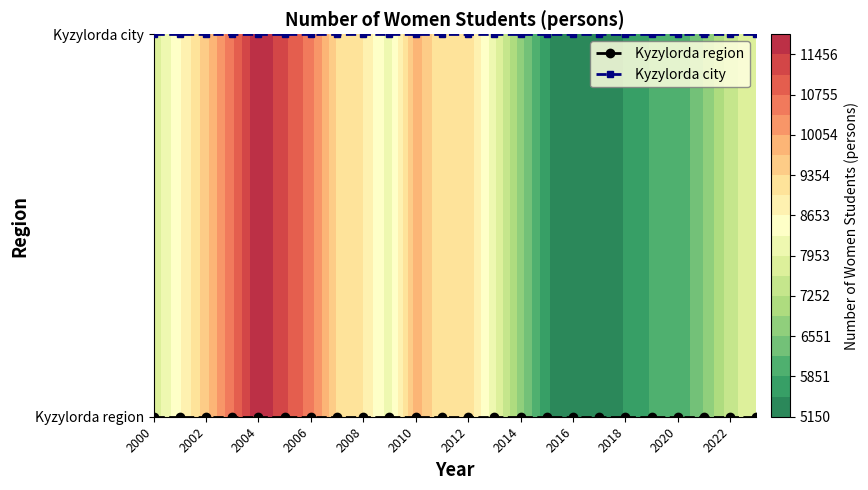

Count the number of categories in the chart.

24